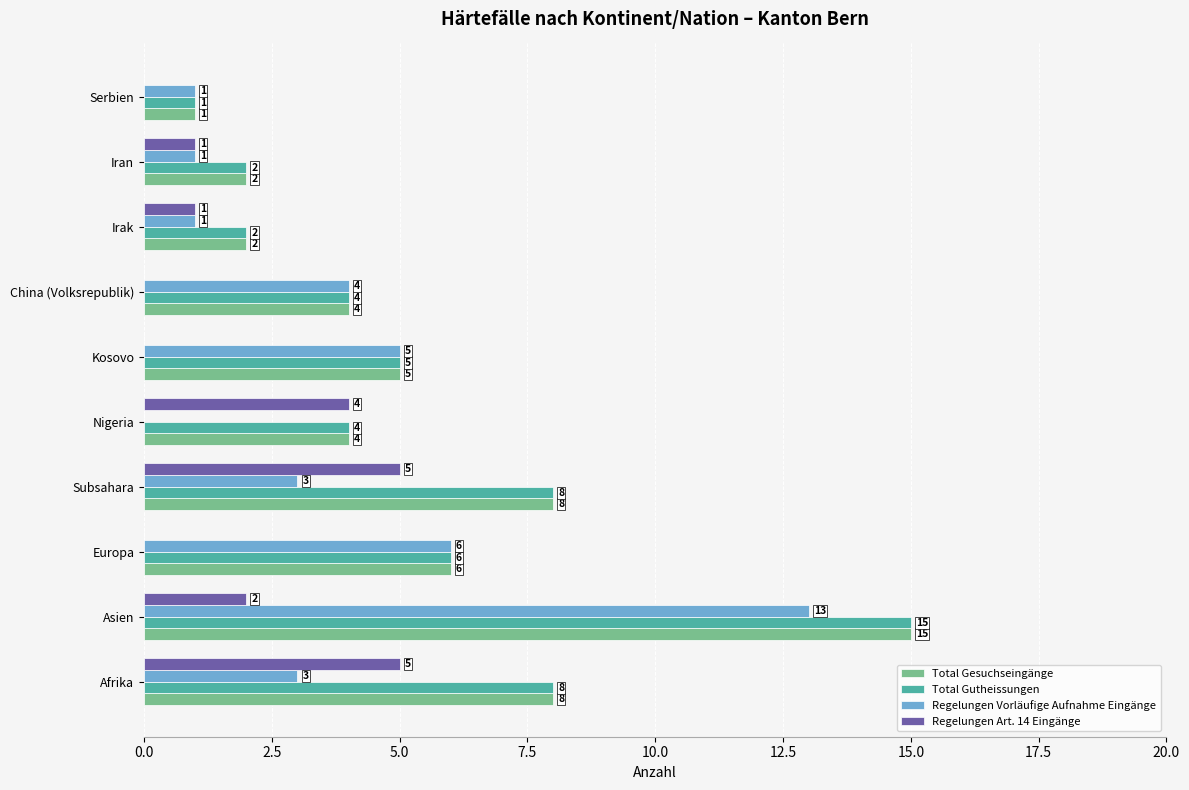

Is the value of Total Gesuchseingänge at Iran greater than the value of Regelungen Vorläufige Aufnahme Eingänge at China (Volksrepublik)?

No